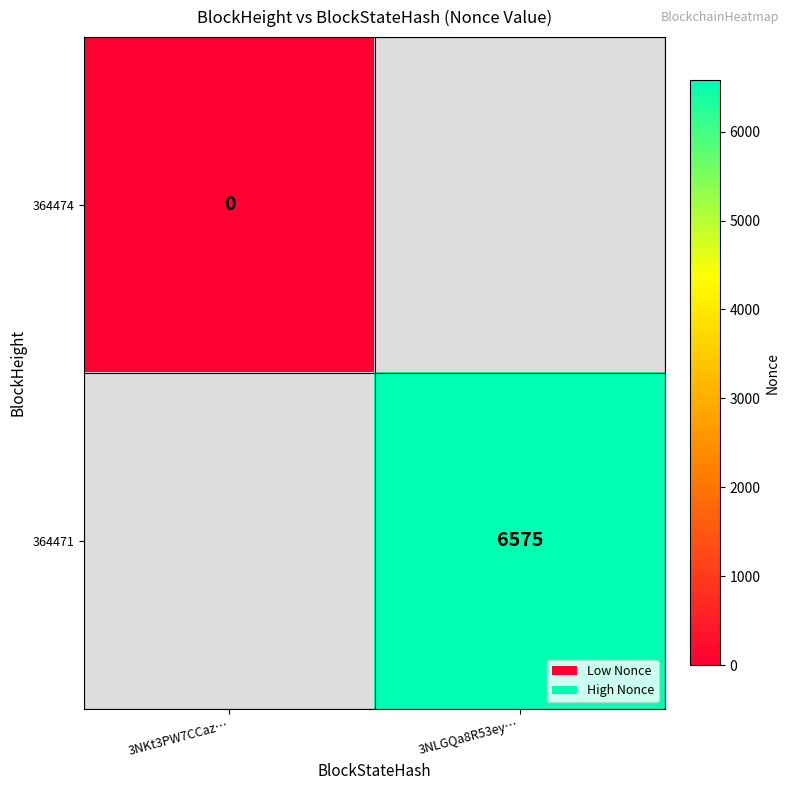

How many categories are shown in the chart?

2